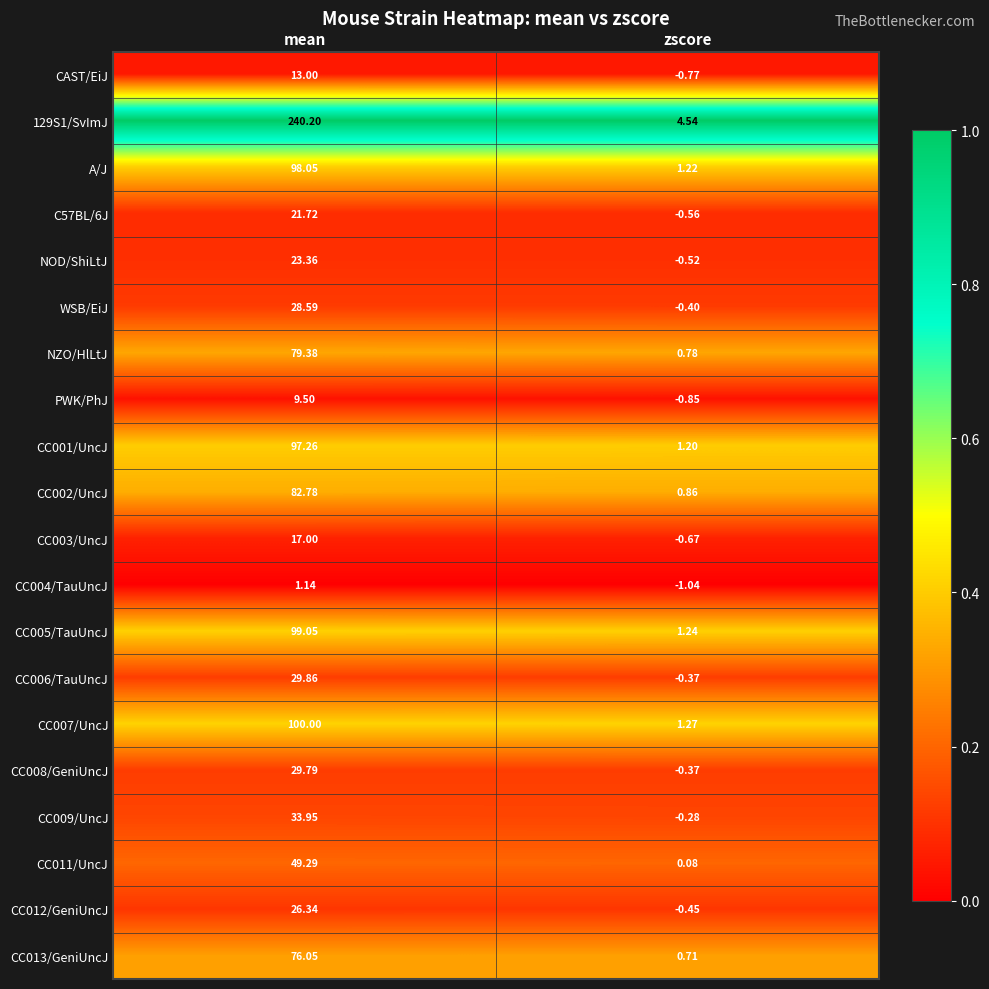

At which category is the sum across all series the highest?

mean